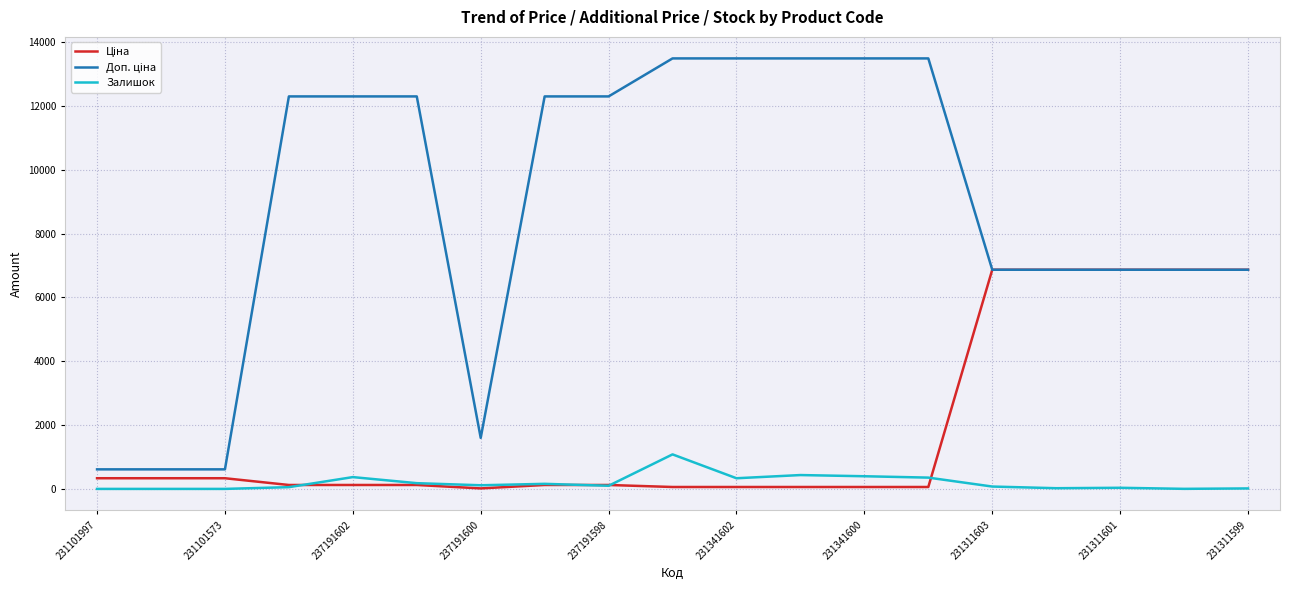

Does the chart display data point markers on the line(s)?

No